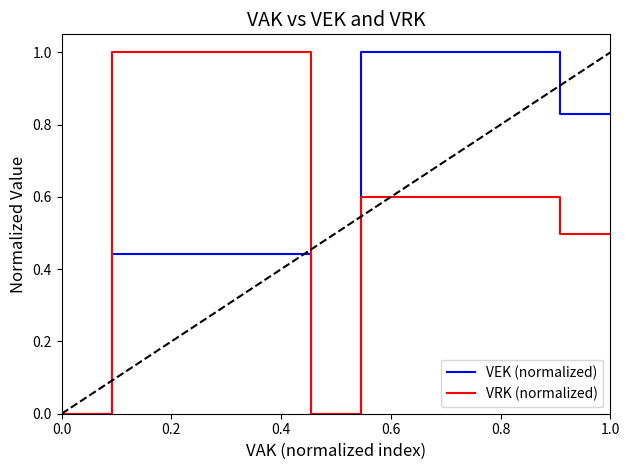

What is the highest value of the VEK (normalized) series?

1.0